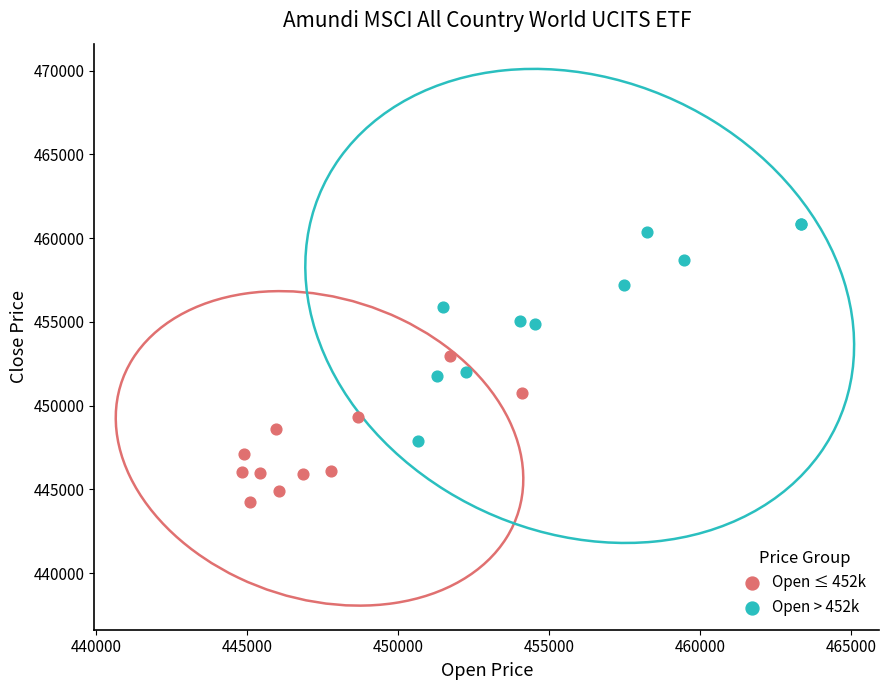

Which series contains the lowest Y value?

Open ≤ 452k